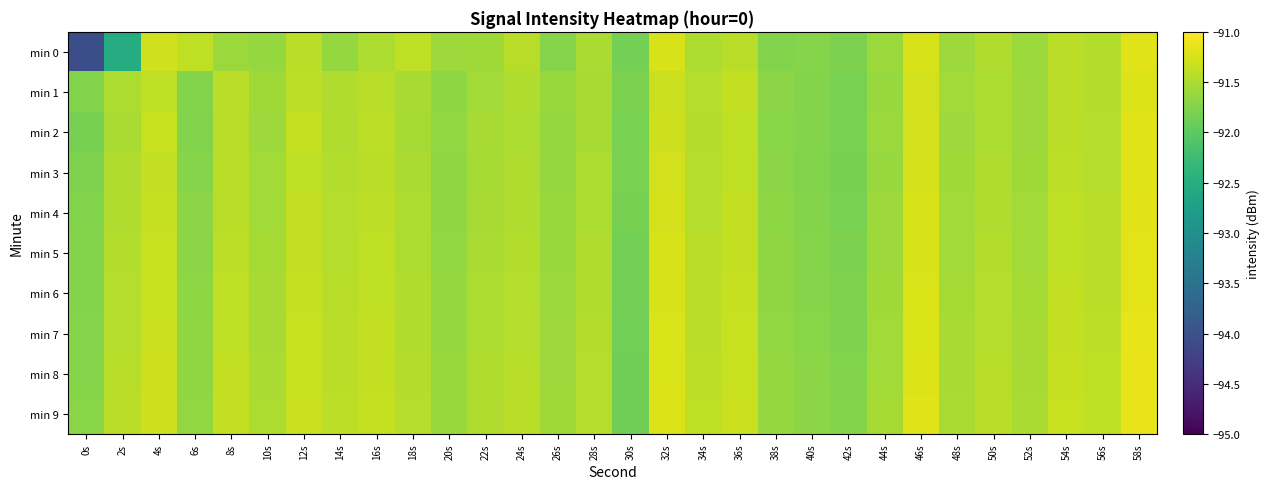

At how many categories does at least one series exceed -93?

30